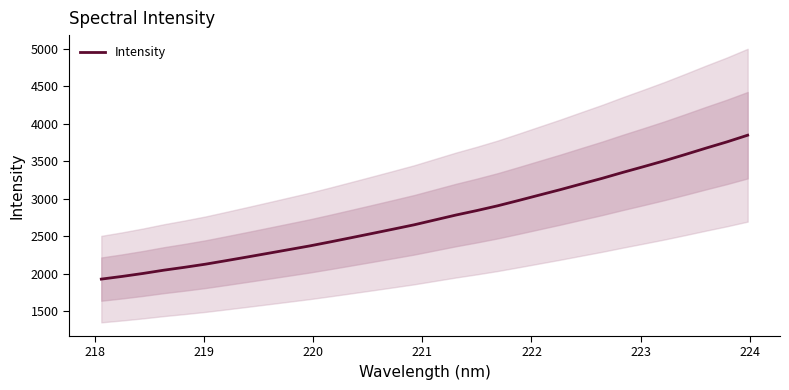

What is the smallest value displayed?

1926.0